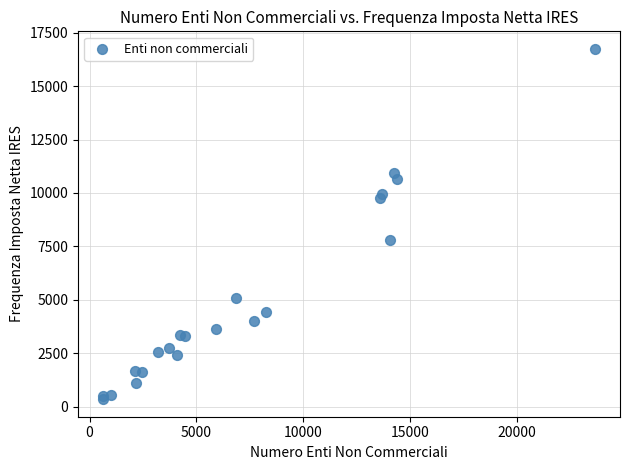

What Y value in the scatter plot is closest to 8548?

7806